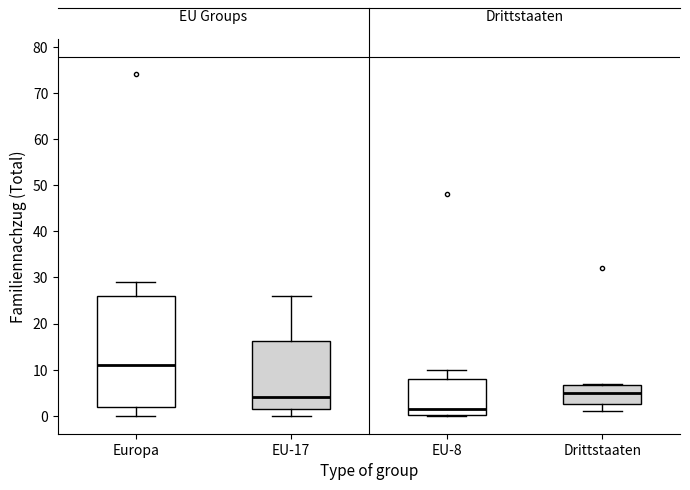

Reading left to right, read every box against the y-axis: the position of its median line, the range the box covers, and the ends of its whiskers. The values are not printed on the chart, so give them approximately, as read against the axis.

Europa: median 11, box 2 to 26, whiskers 0 to 29
EU-17: median 4, box 2 to 16, whiskers 0 to 26
EU-8: median 2, box 0 to 8, whiskers 0 to 10
Drittstaaten: median 5, box 3 to 7, whiskers 1 to 7